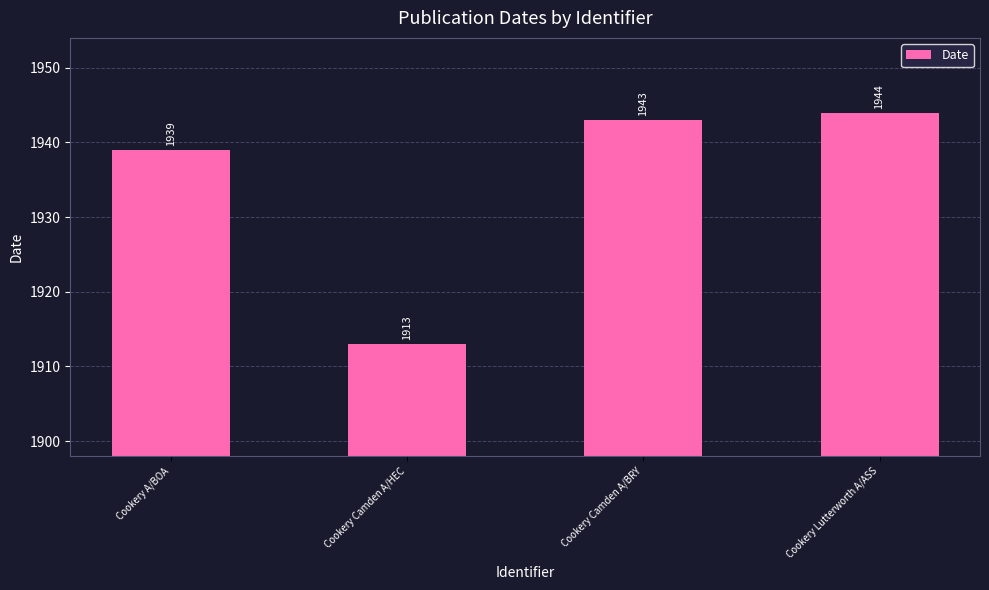

Which label corresponds to the smallest value in the chart?

Cookery Camden A/HEC